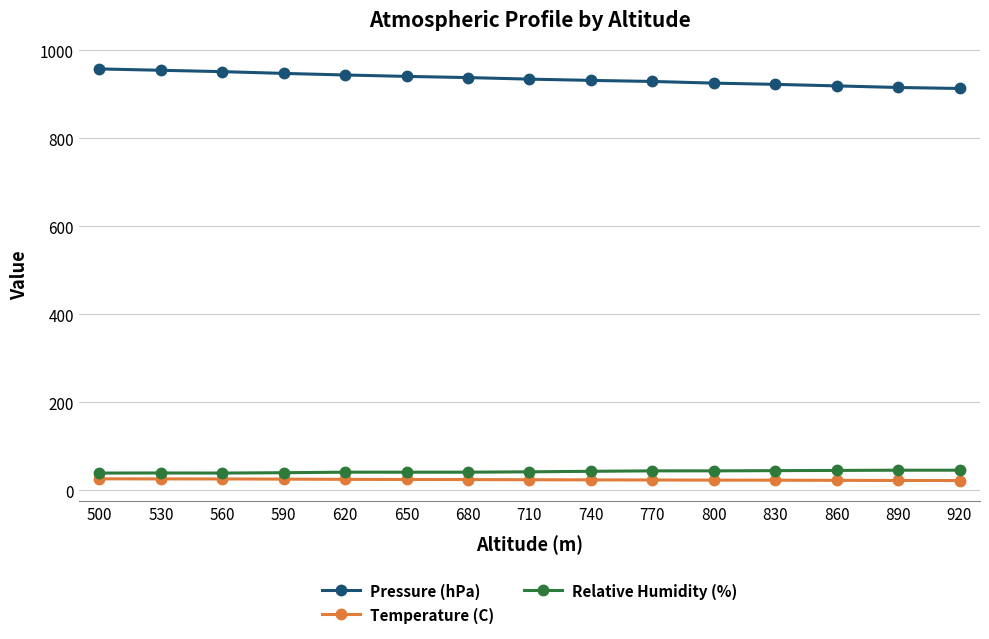

Which series has the largest total across all categories?

Pressure (hPa)